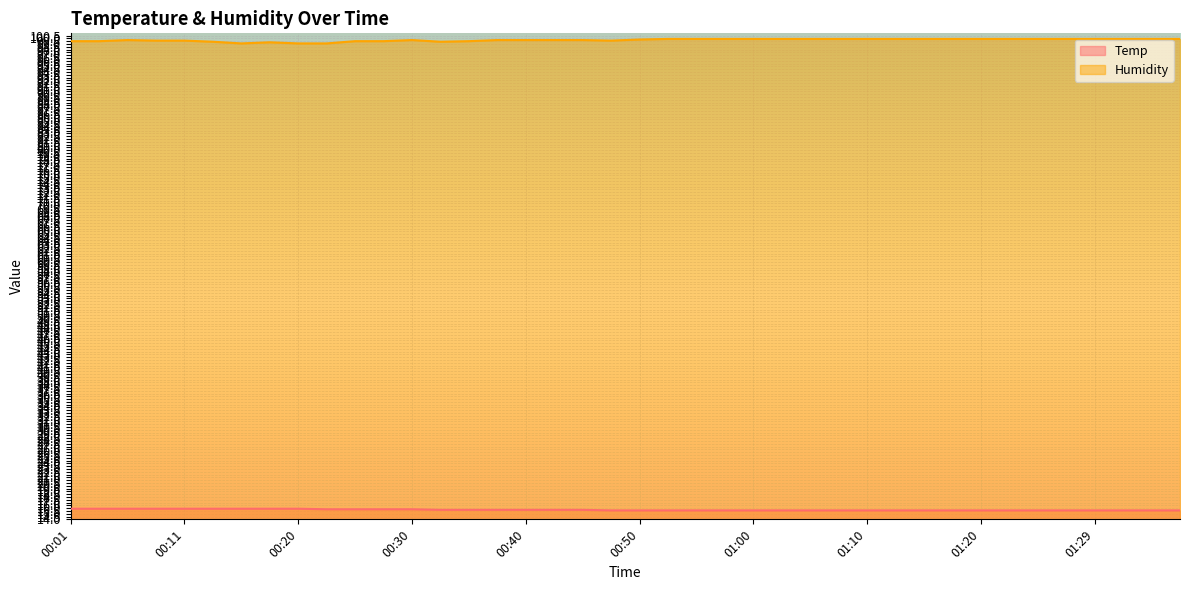

Reading right to left, what are all the values shown in this chart?

Temp: 15.6	15.6	15.6	15.6	15.6	15.6	15.6	15.6	15.6	15.6	15.6	15.6	15.6	15.6	15.6	15.6	15.6	15.6	15.6	15.6	15.6	15.7	15.7	15.7	15.7	15.7	15.7	15.8	15.8	15.8	15.8	15.9	15.9	15.9	15.9	15.9	15.9	15.9	15.9	15.9
Humidity: 99.9	99.9	99.9	99.9	99.9	99.9	99.9	99.9	99.9	99.9	99.9	99.9	99.9	99.9	99.9	99.9	99.9	99.9	99.9	99.8	99.6	99.7	99.7	99.7	99.7	99.5	99.4	99.7	99.5	99.5	99.1	99.1	99.3	99.1	99.4	99.6	99.6	99.7	99.5	99.5